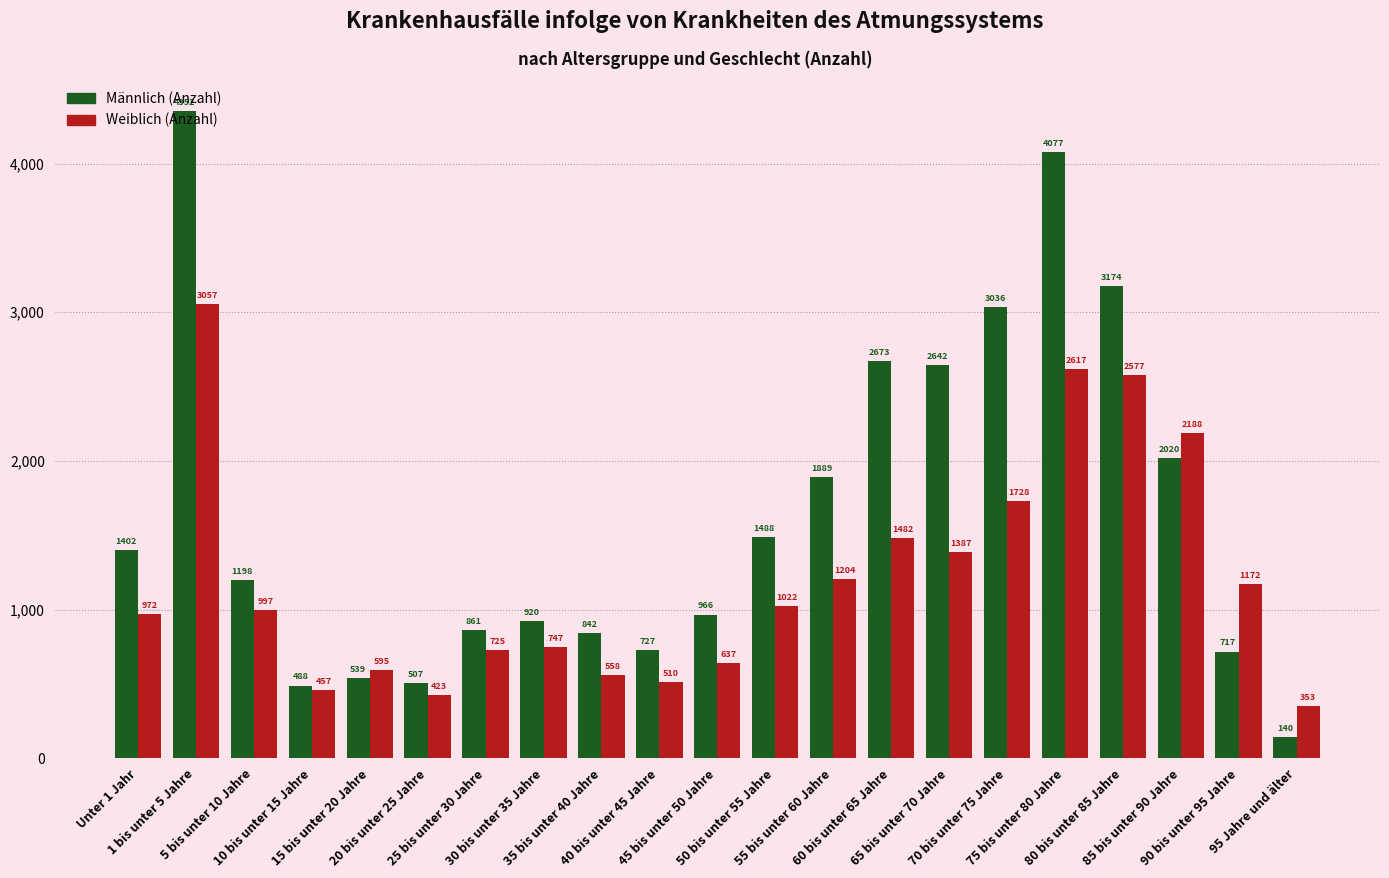

The Männlich (Anzahl) series shows 1305 at 35 bis unter 40 Jahre. True or false?

False